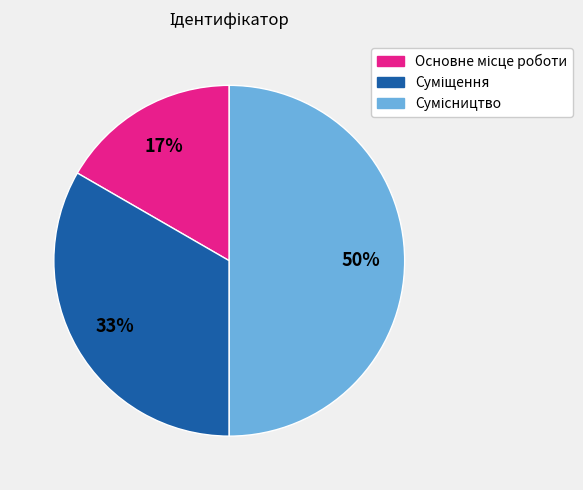

To the nearest percent, what is the difference between the largest and smallest slice percentages?

33%